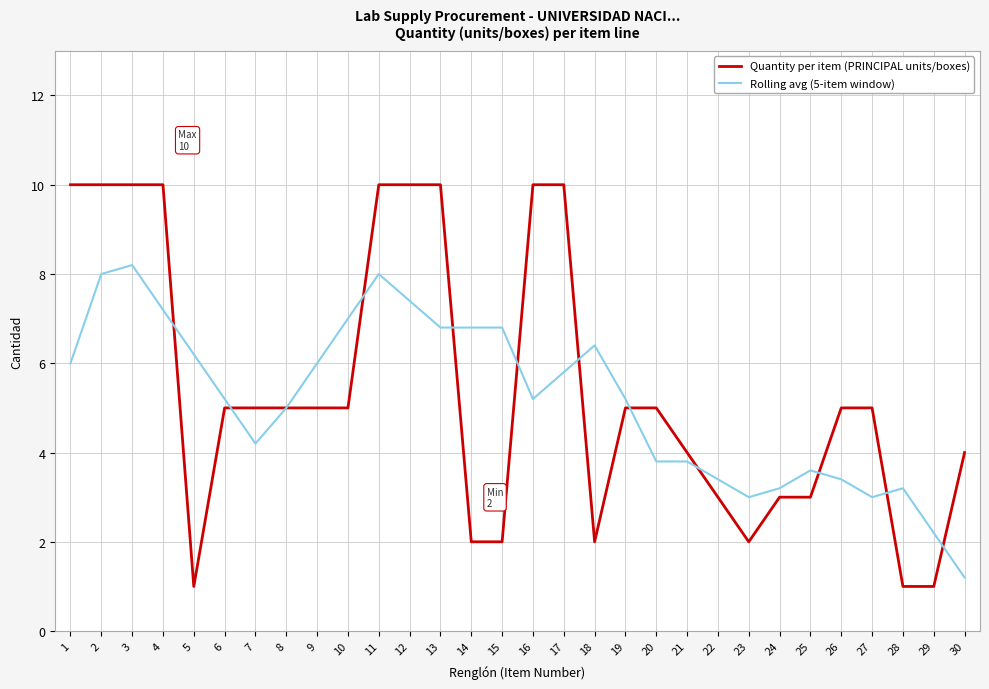

True or false: Quantity per item (PRINCIPAL units/boxes) has a value of 8.9 at 10.

False